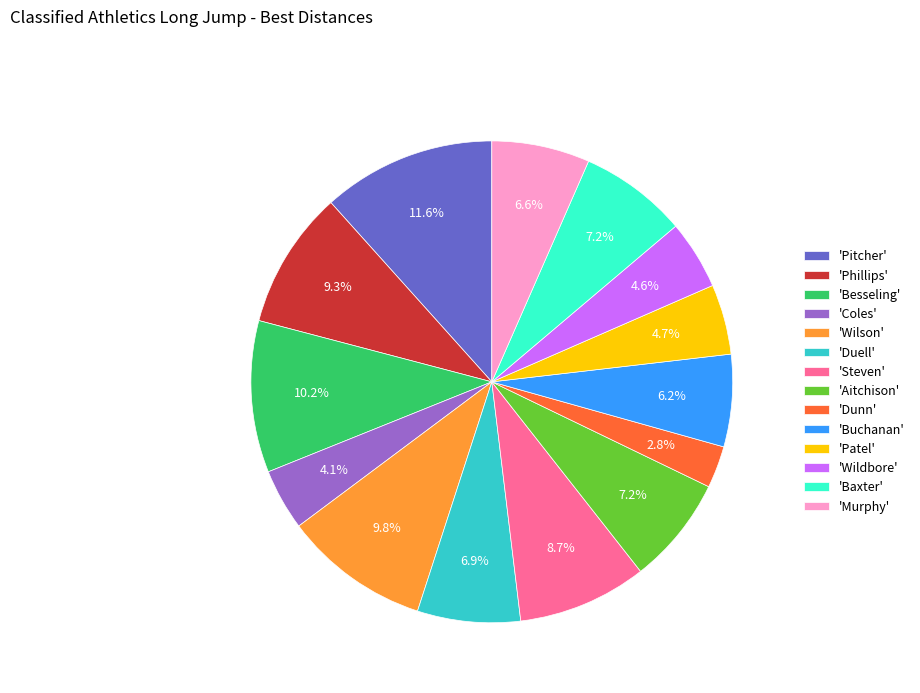

Does any single category account for the majority?

No